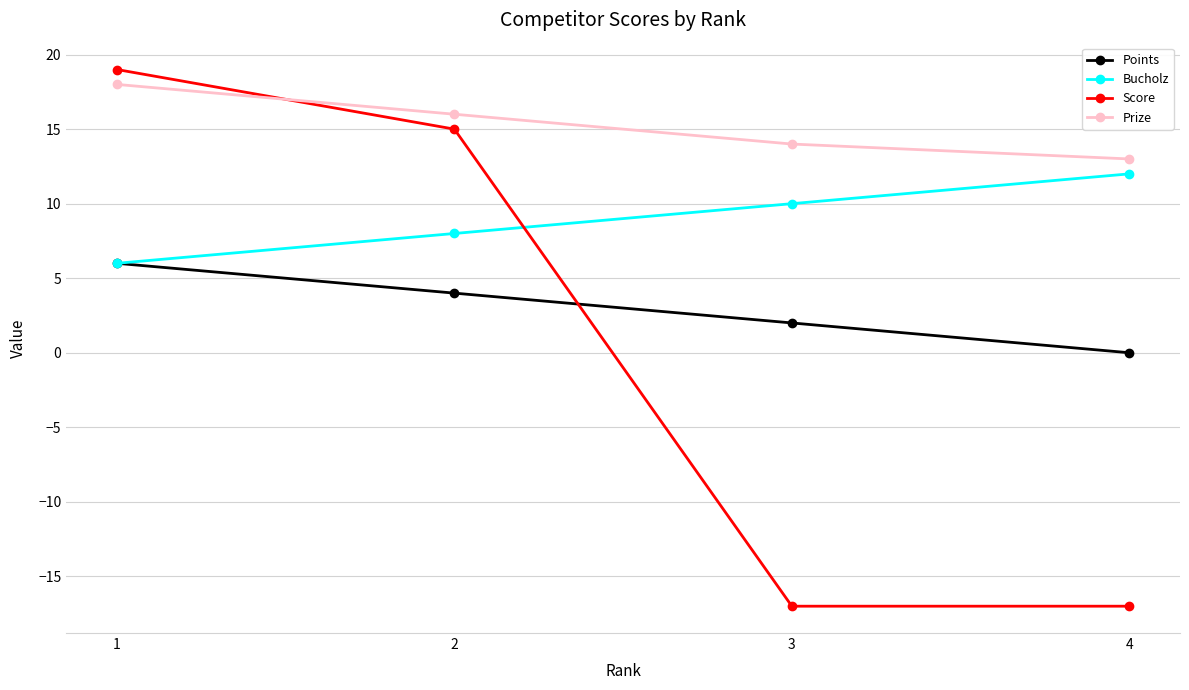

What is the difference between the maximum and second lowest values in the Points series?

4